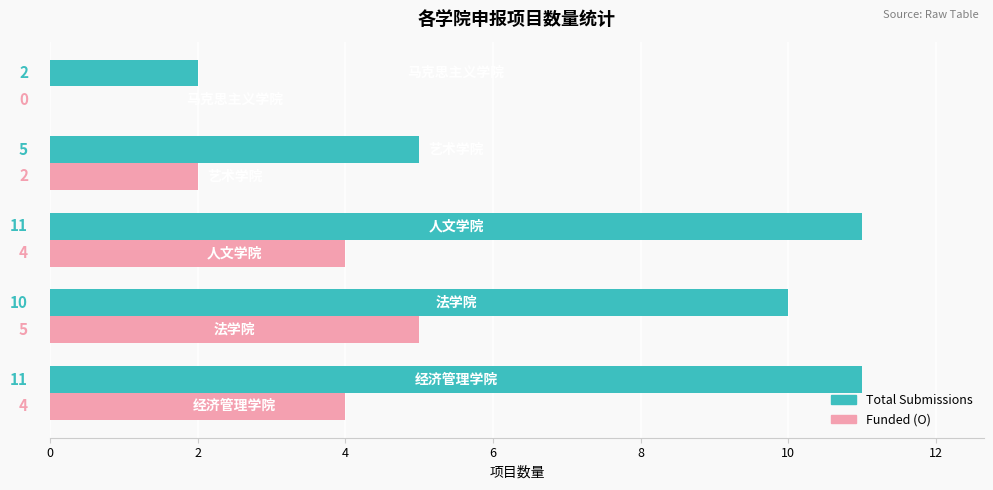

What are all the series names shown in the legend?

Total Submissions, Funded (O)